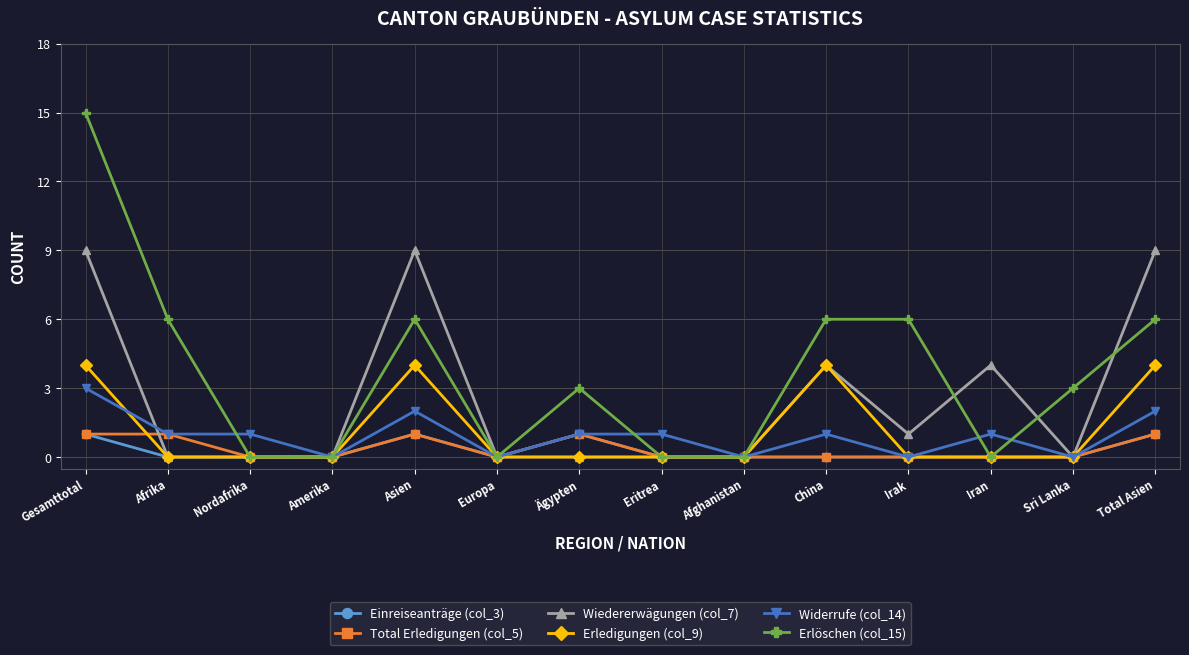

True or false: Wiedererwägungen (col_7) has a value of 6 at China.

False